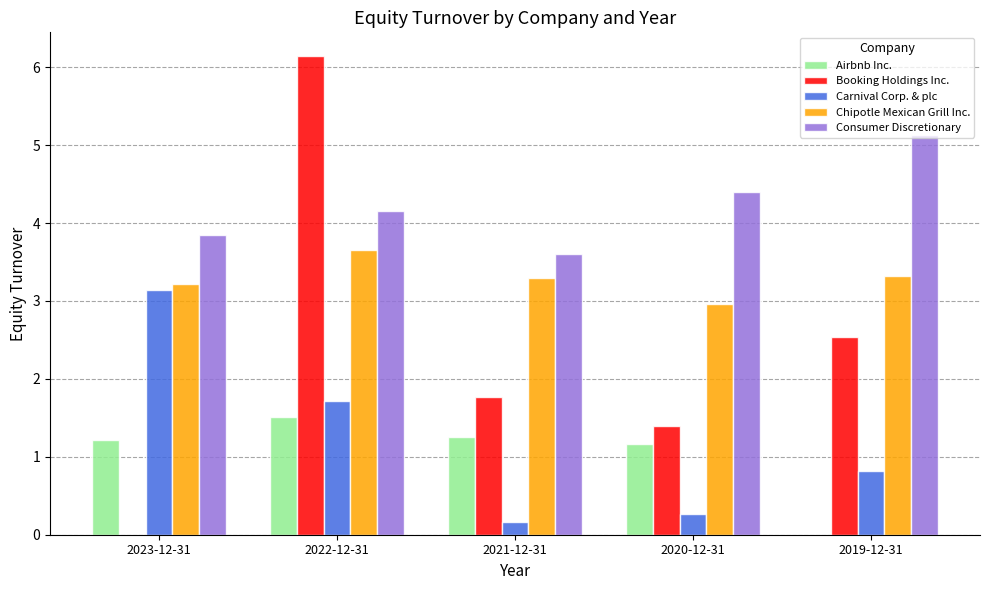

The Carnival Corp. & plc series shows 0.3 at 2020-12-31. True or false?

True